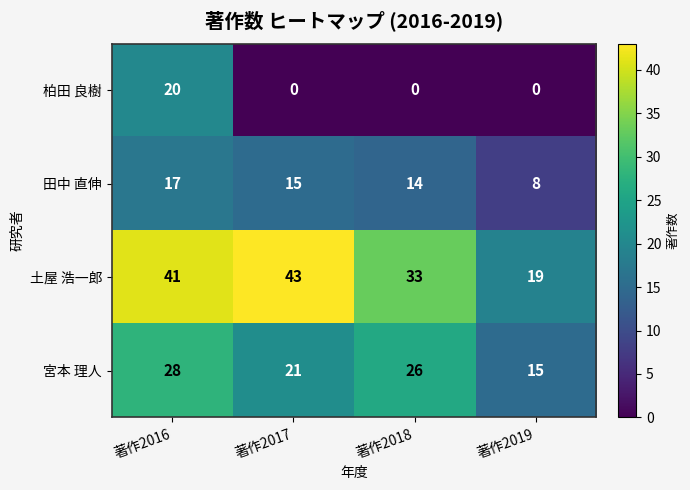

List the series in order of their peak value, highest first.

土屋 浩一郎, 宮本 理人, 柏田 良樹, 田中 直伸